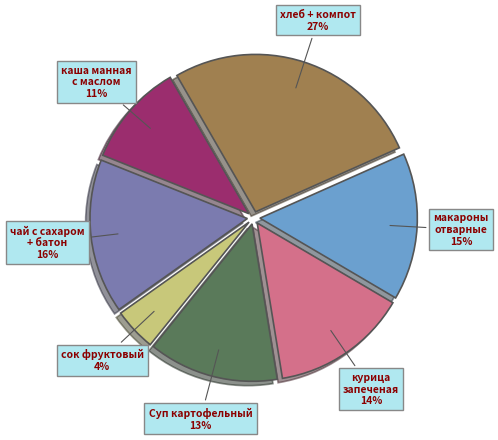

What percentage is the каша манная с маслом slice, to the nearest percent?

11%